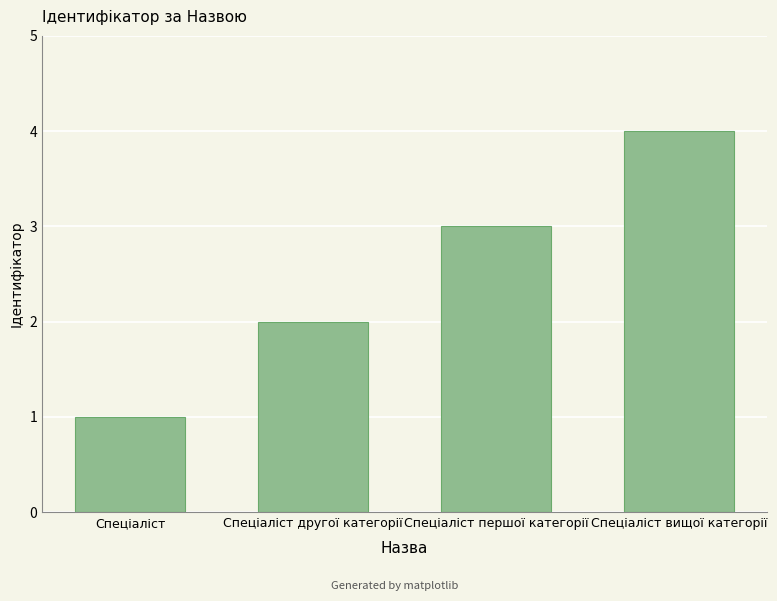

What is the label of the 1st bar from the left?

Спеціаліст